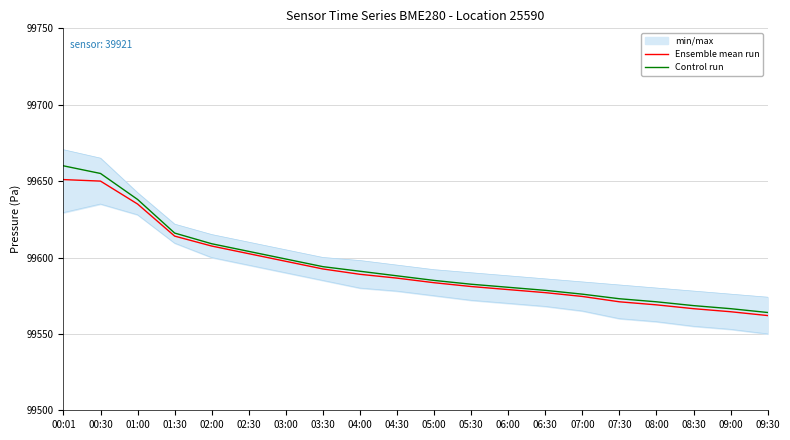

Reading left to right, transcribe all the data shown in this chart.

Ensemble mean run: 00:01=99651.0	00:30=99650.0	01:00=99635.0	01:30=99614.0	02:00=99607.5	02:30=99602.5	03:00=99597.5	03:30=99592.5	04:00=99589.0	04:30=99586.5	05:00=99583.5	05:30=99581.0	06:00=99579.0	06:30=99577.0	07:00=99574.5	07:30=99571.0	08:00=99569.0	08:30=99566.5	09:00=99564.5	09:30=99562.0
Control run: 00:01=99660.0	00:30=99655.0	01:00=99638.0	01:30=99616.0	02:00=99609.0	02:30=99604.0	03:00=99599.0	03:30=99594.0	04:00=99591.0	04:30=99588.0	05:00=99585.0	05:30=99582.5	06:00=99580.5	06:30=99578.5	07:00=99576.0	07:30=99573.0	08:00=99571.0	08:30=99568.5	09:00=99566.5	09:30=99564.0